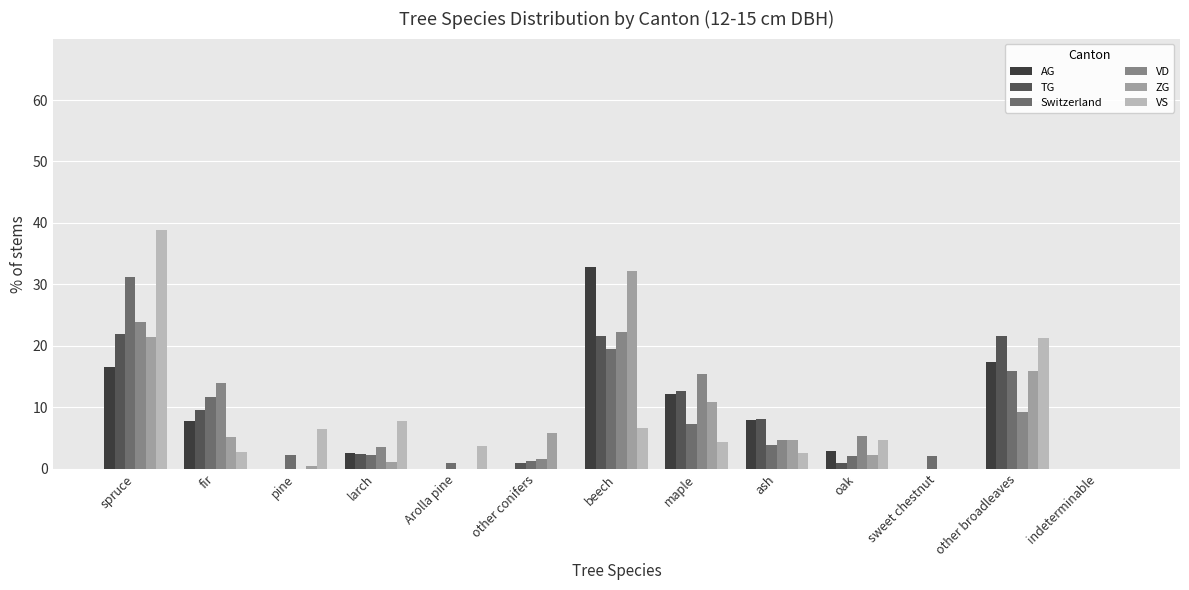

What value does the Switzerland series have at other broadleaves?

15.9